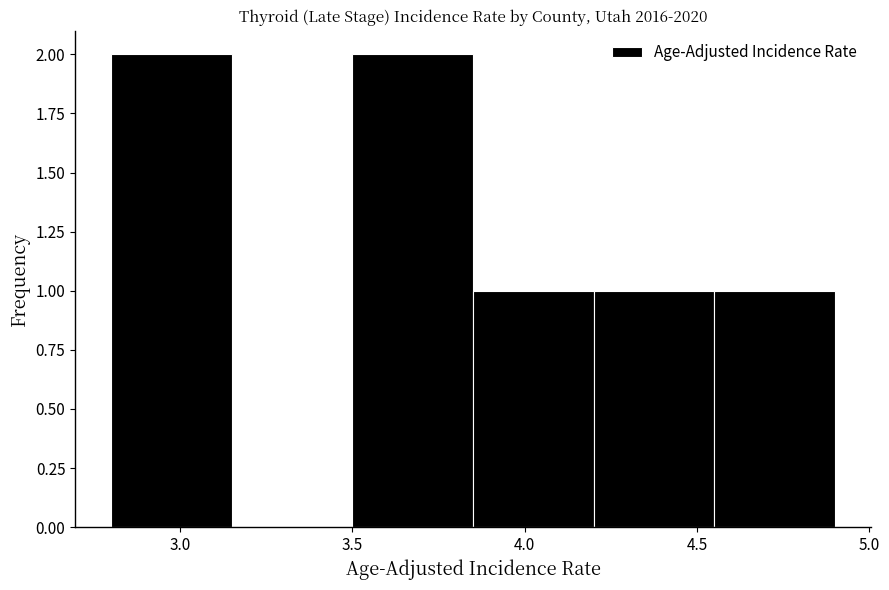

What is the height of the bar covering 3.85 to 4.20 on the x-axis? The values are not printed on the chart, so give them approximately, as read against the axis.

1